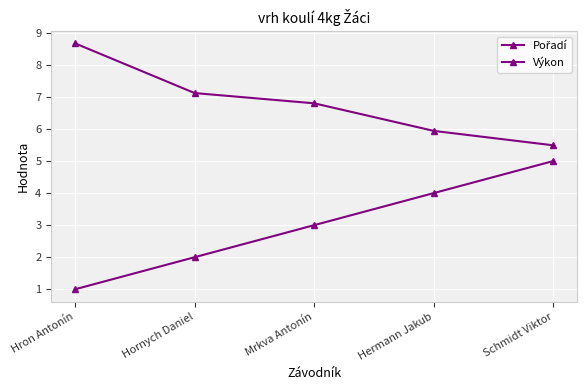

How many data points does each series have?

5